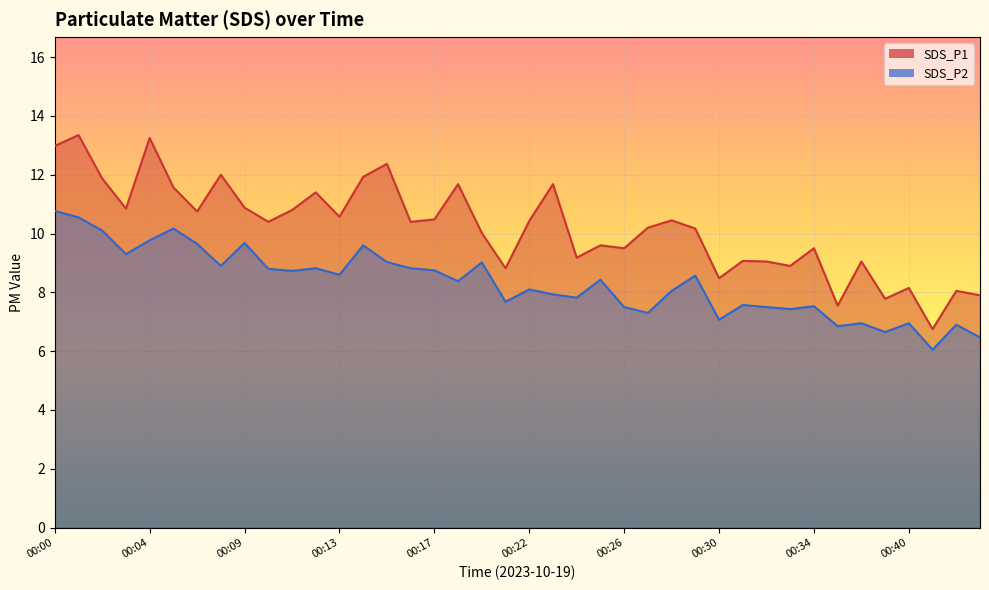

What value does the SDS_P2 series have at 00:22?

8.1